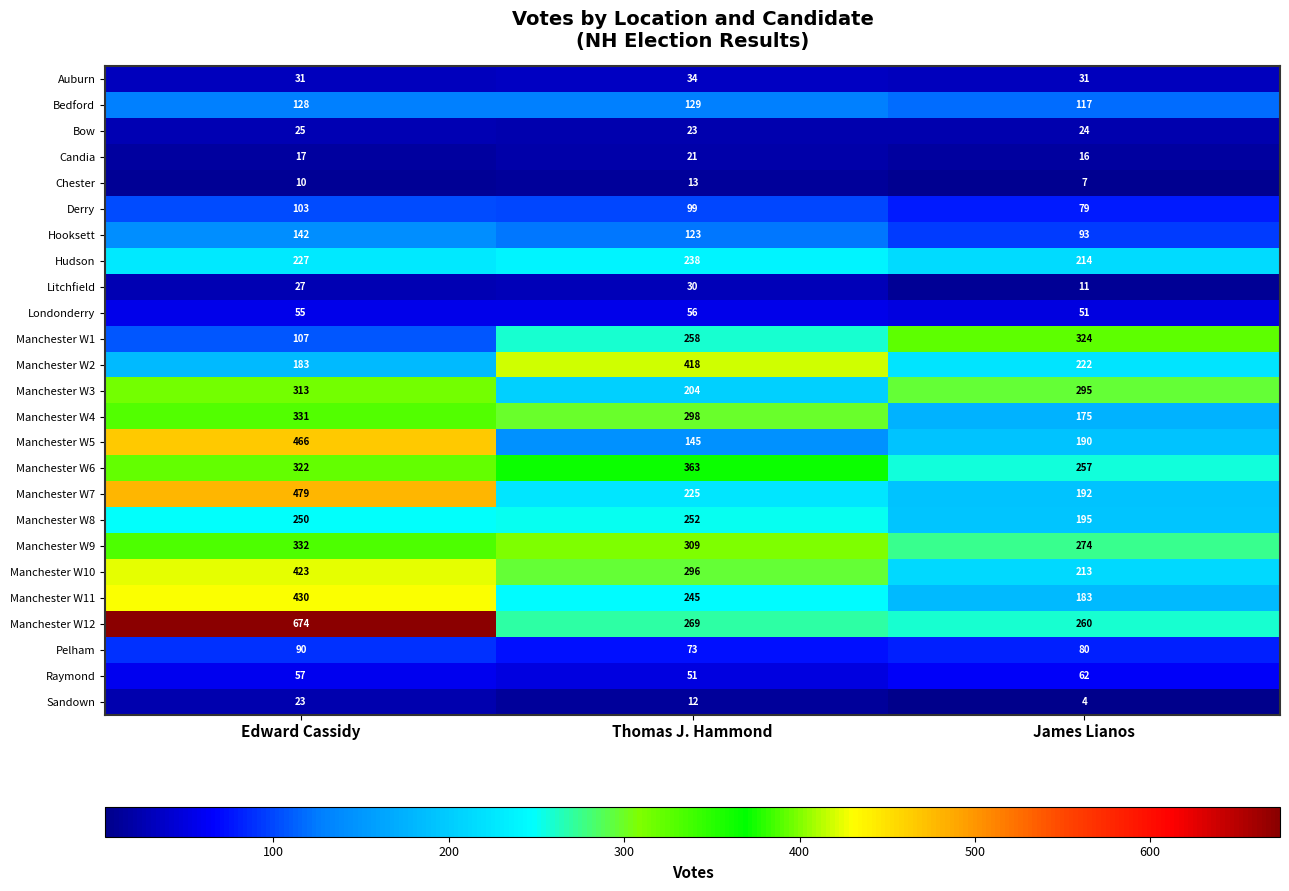

Count the Chester values in the range 7 to 13.

3